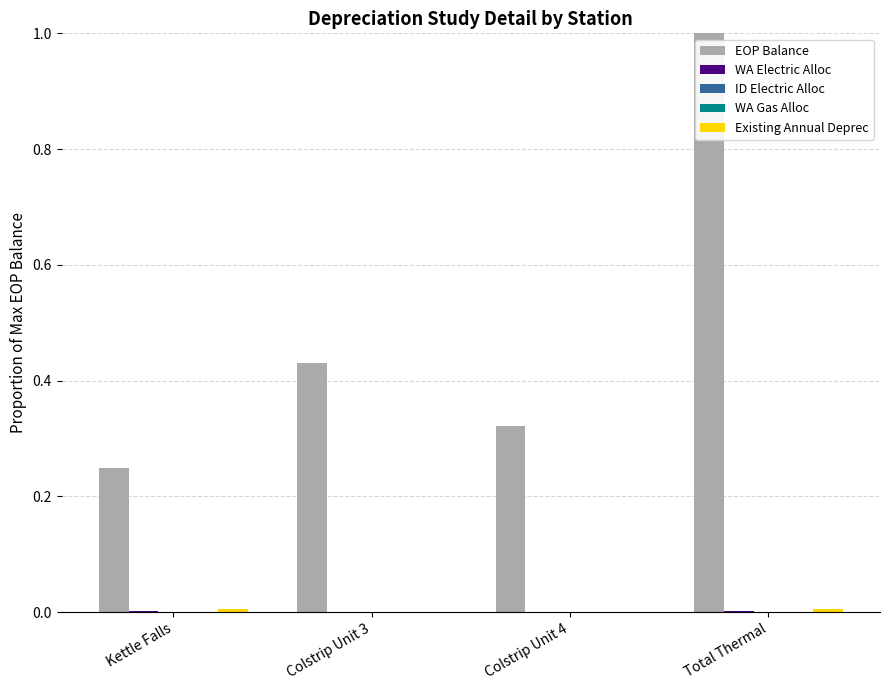

How many data points does each series have?

4